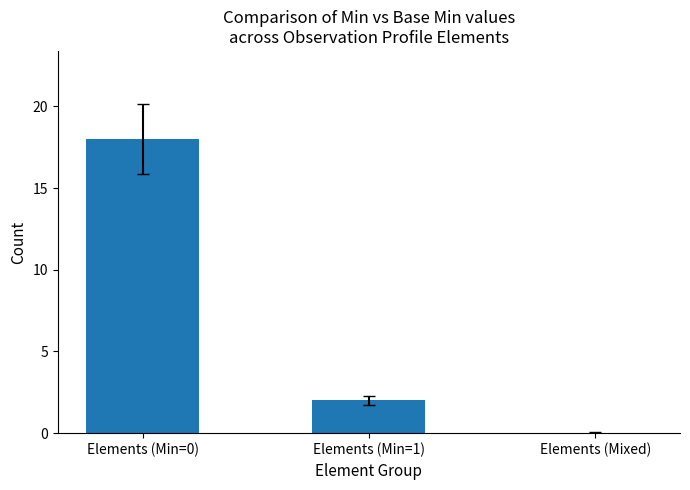

Approximately how many times larger is the value at Elements (Min=1) compared to Elements (Min=0)?

0.1